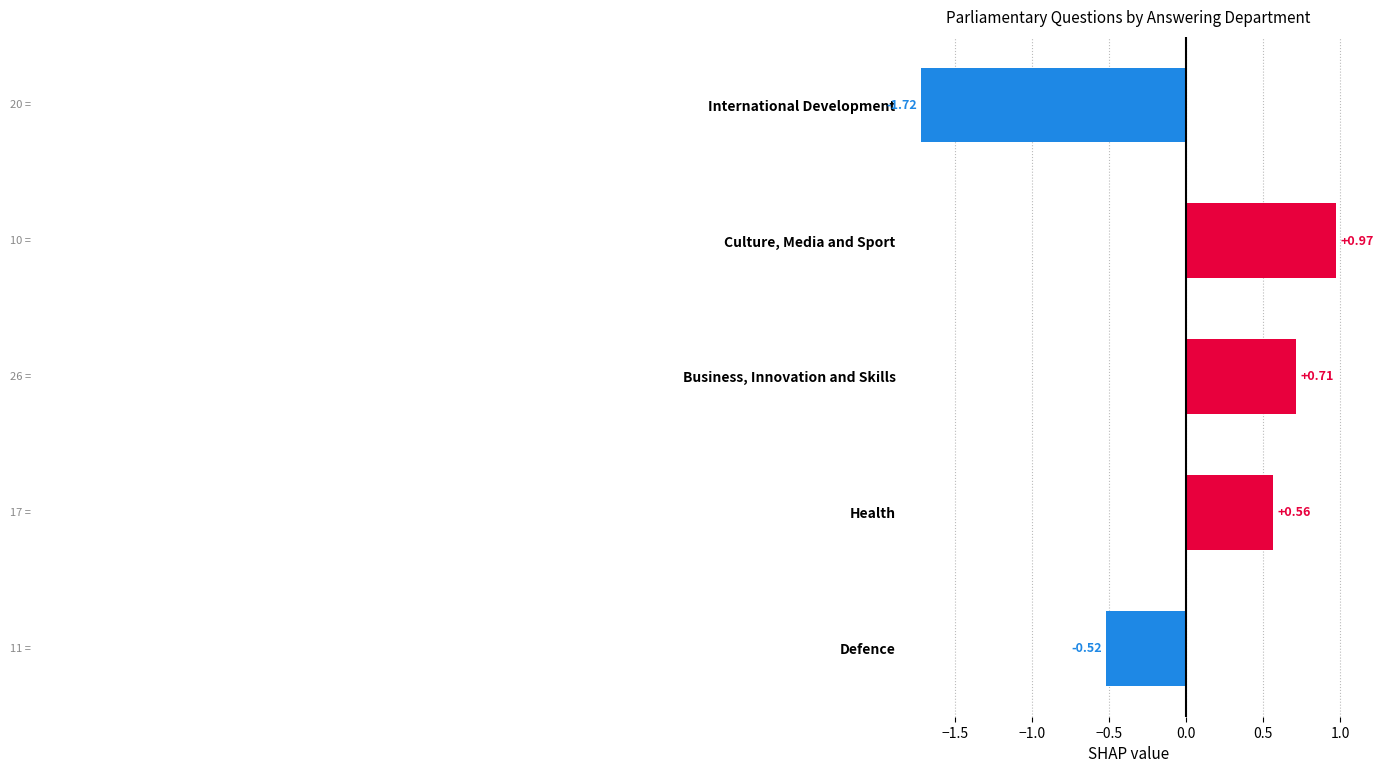

How many negative values are there?

2